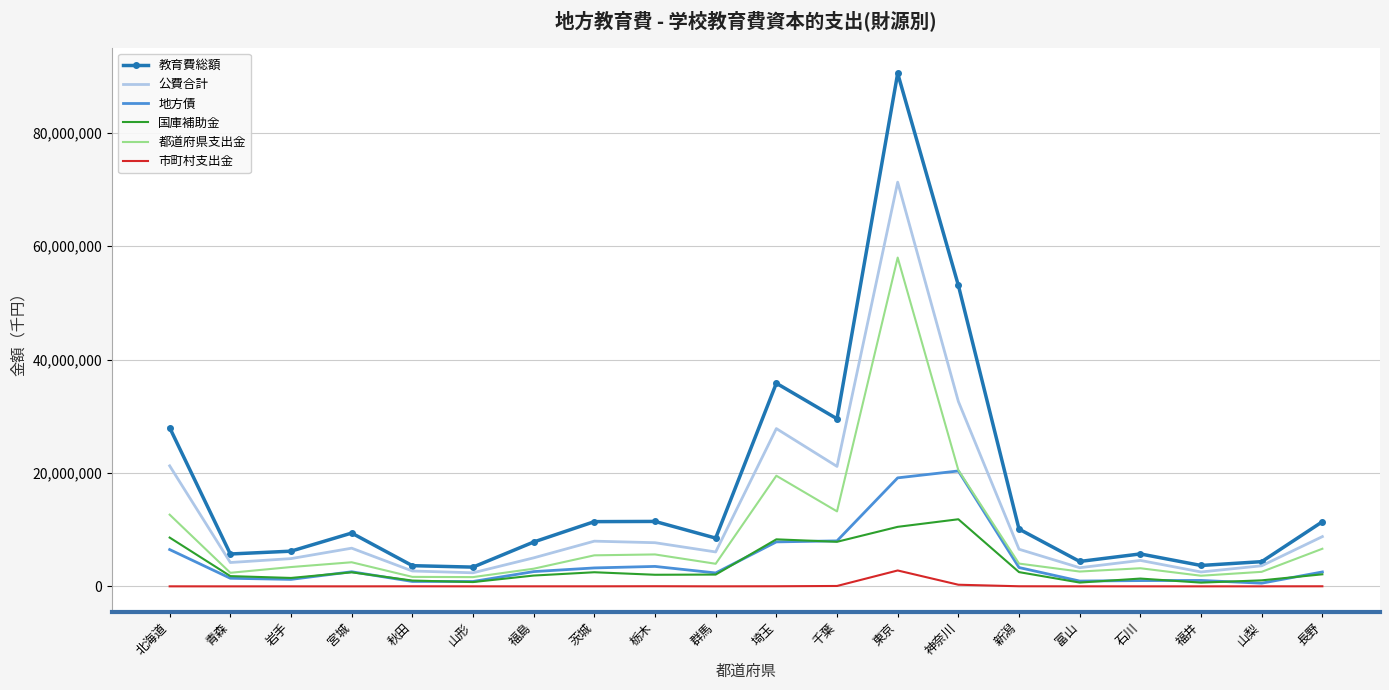

At which label does 市町村支出金 first exceed 6479?

秋田